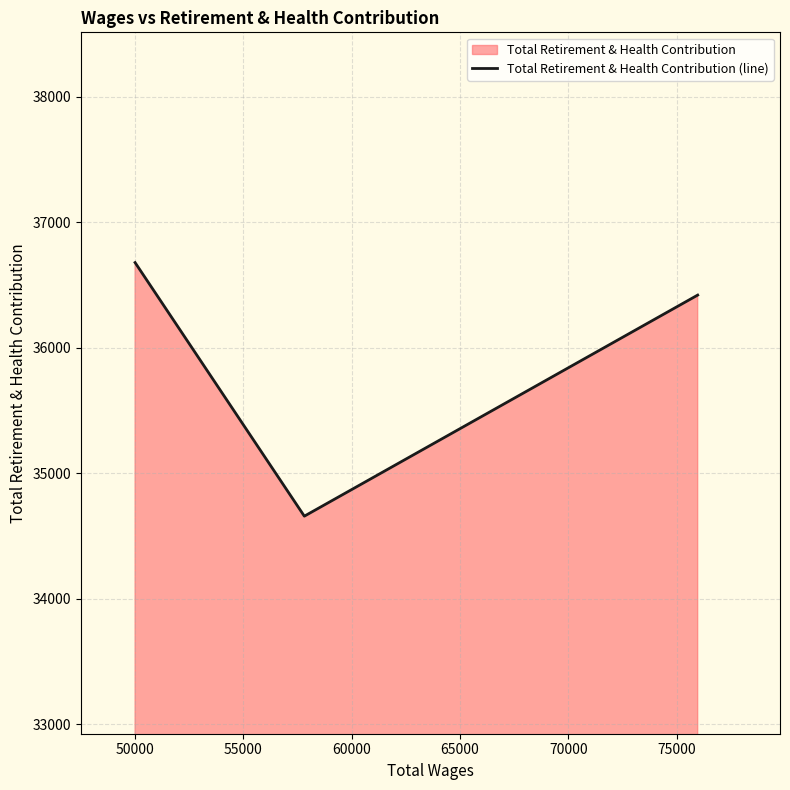

What is the sum of all values?

107755